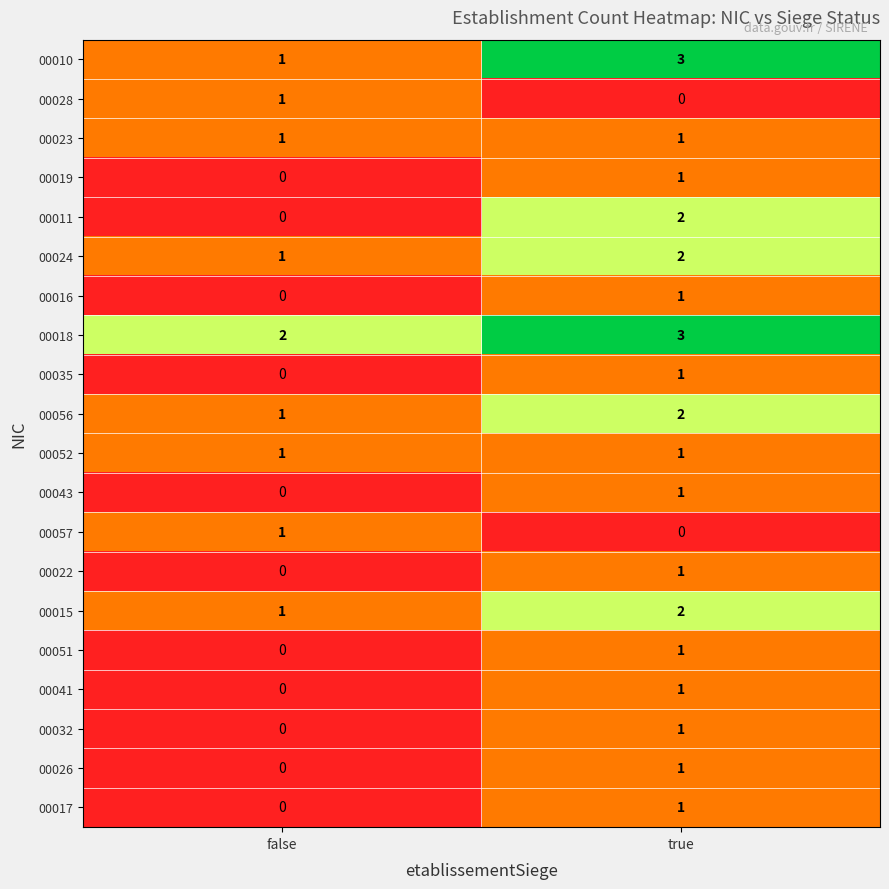

Where is 00010 nearest to the value 2?

false